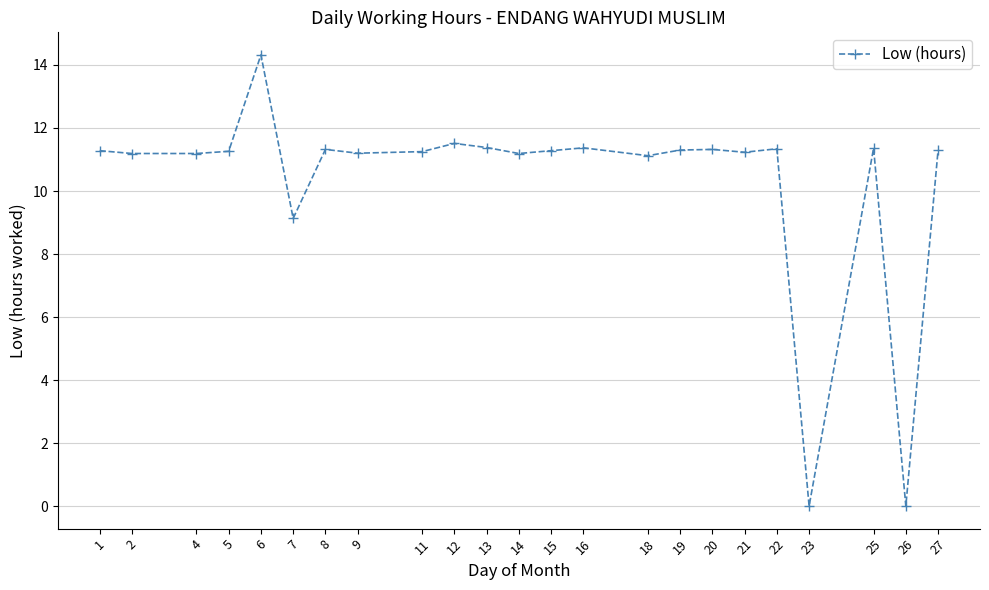

What is the sum of the values at 15 and 23?

11.3